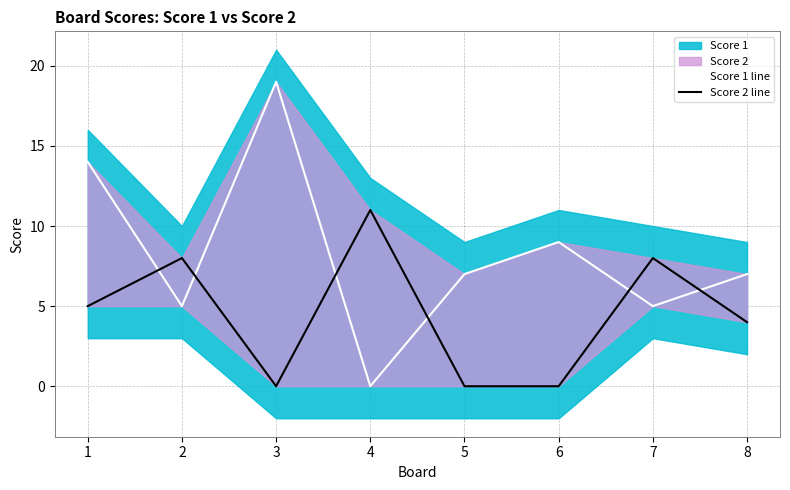

List the labels in order of Score 2 line value, largest first.

4, 2, 7, 1, 8, 3, 5, 6